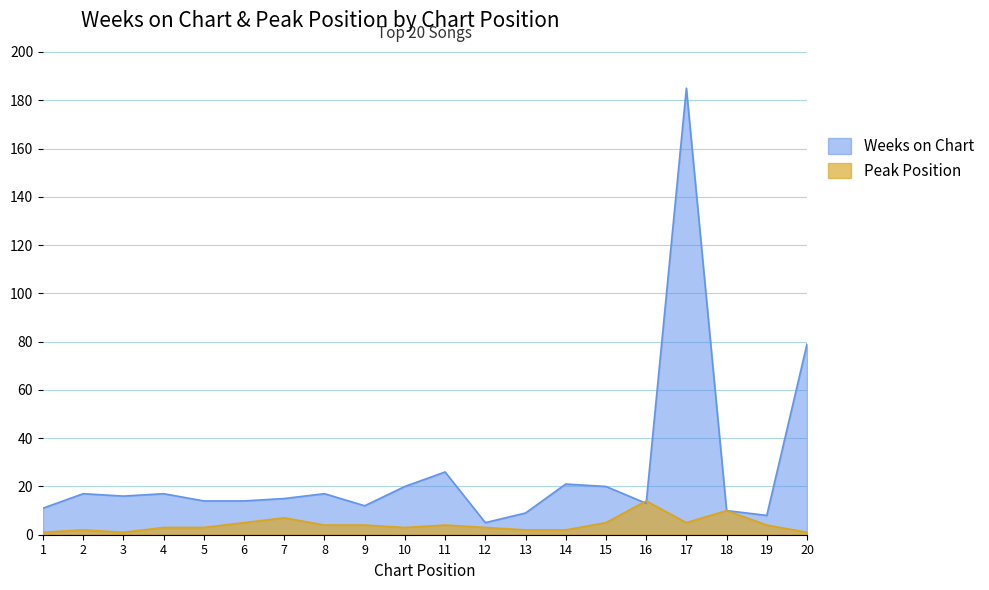

What is the smallest value displayed?

1